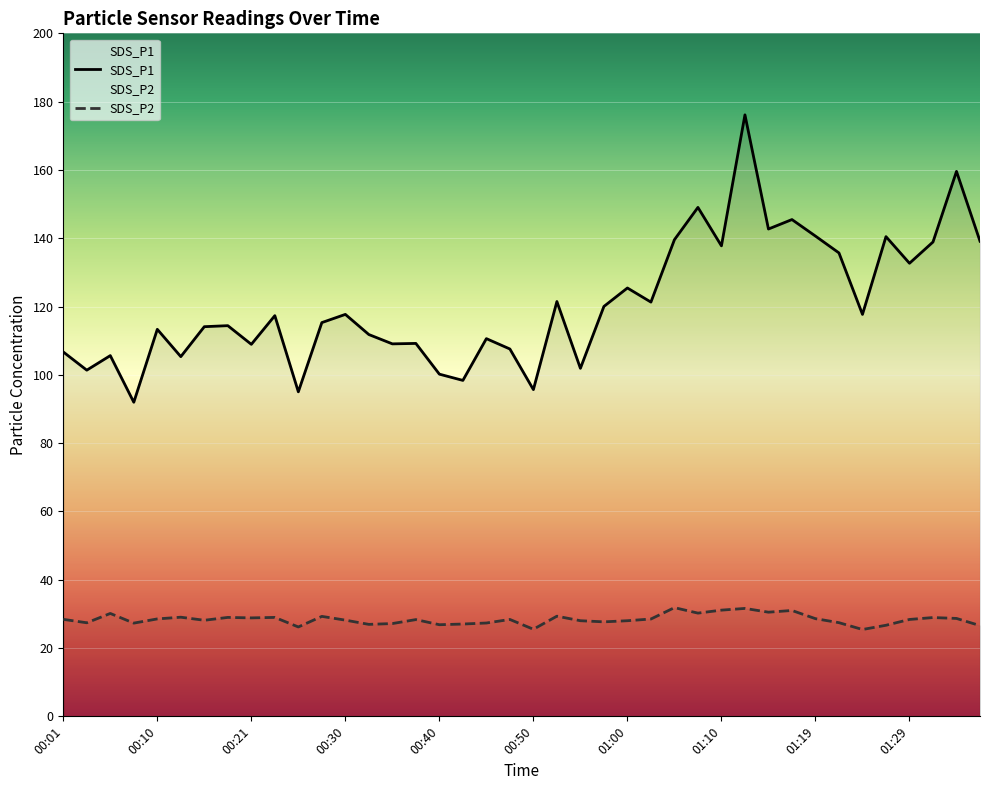

Between 00:55 and 01:07, which series saw the biggest shift?

SDS_P1